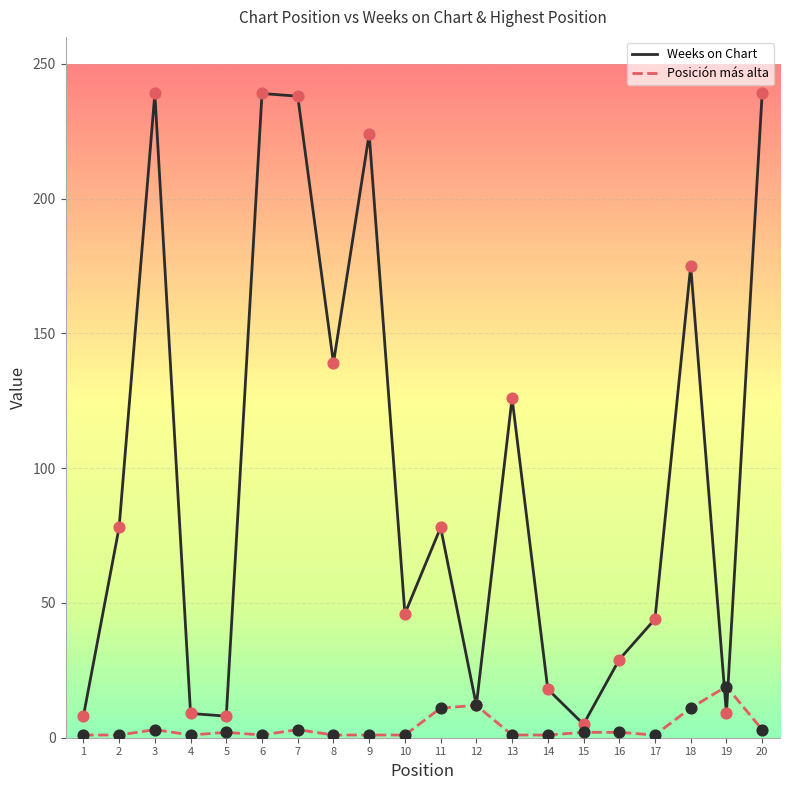

Which series has the widest spread of values?

Weeks on Chart